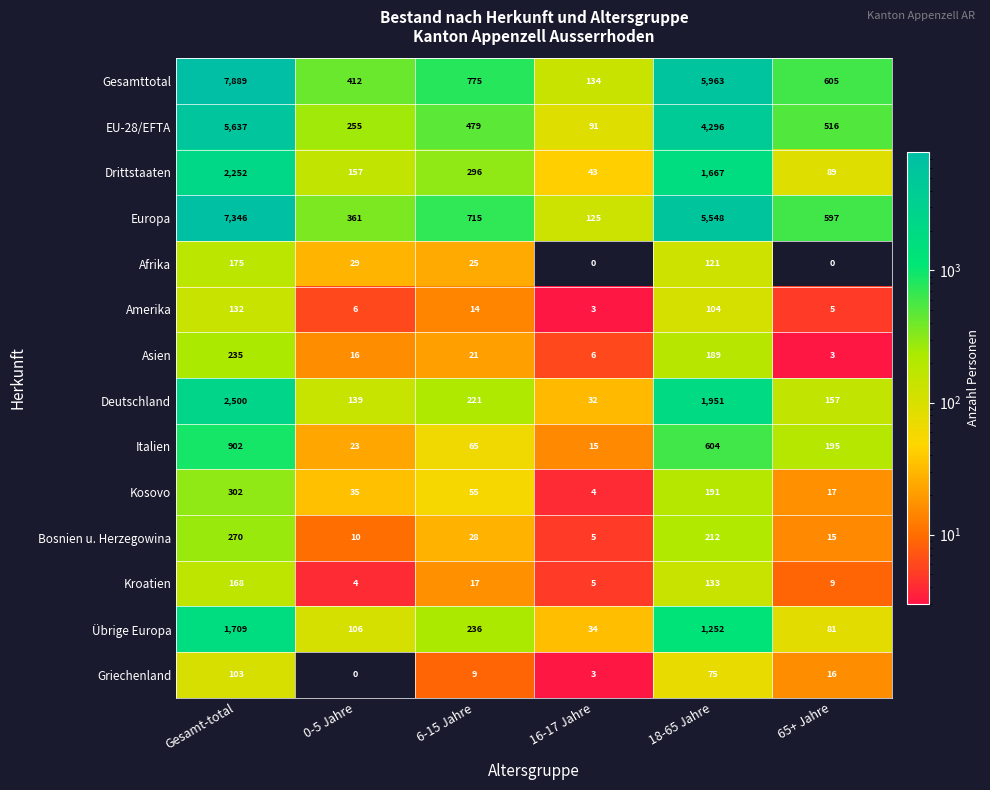

What is the difference between the highest and lowest values at 65+ Jahre?

605